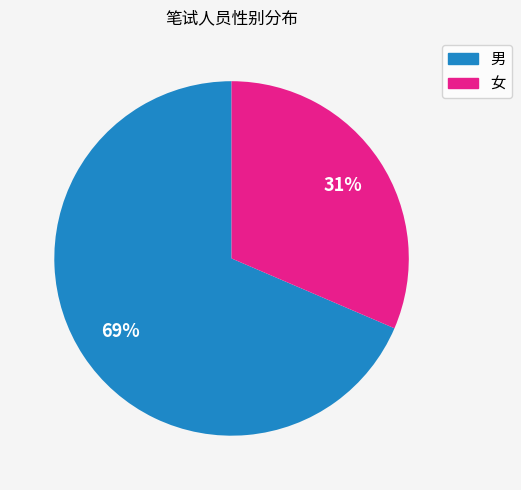

What is the majority slice?

男